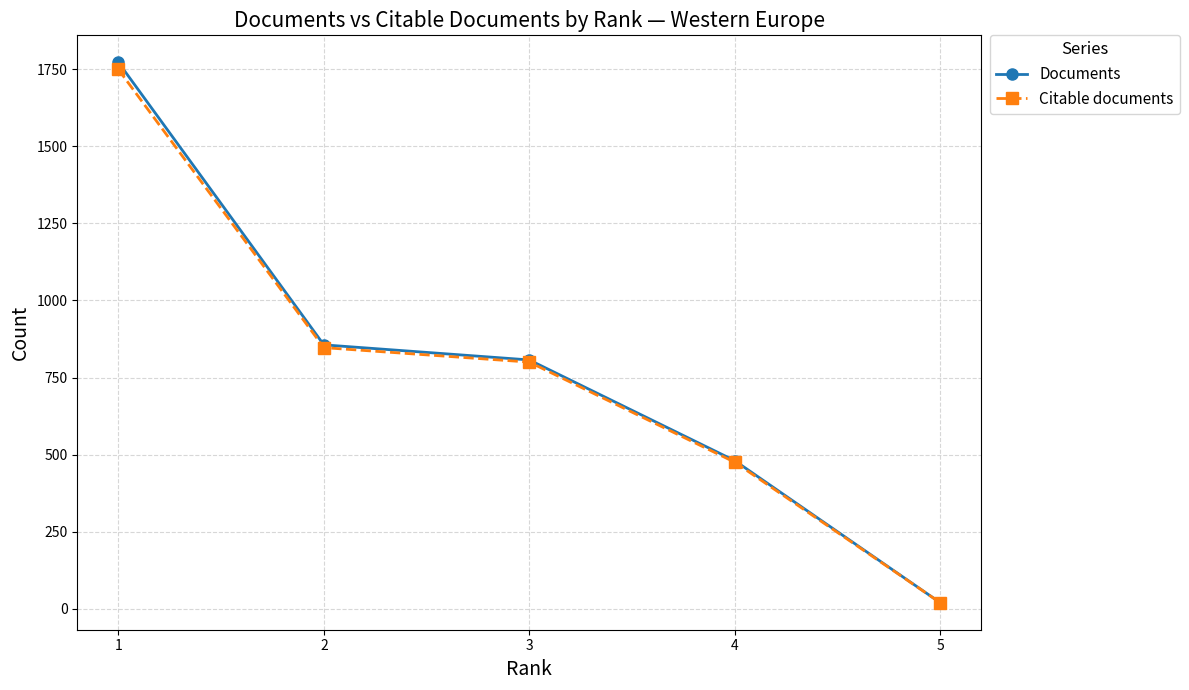

True or false: Citable documents has more than 2 interior local peaks.

False